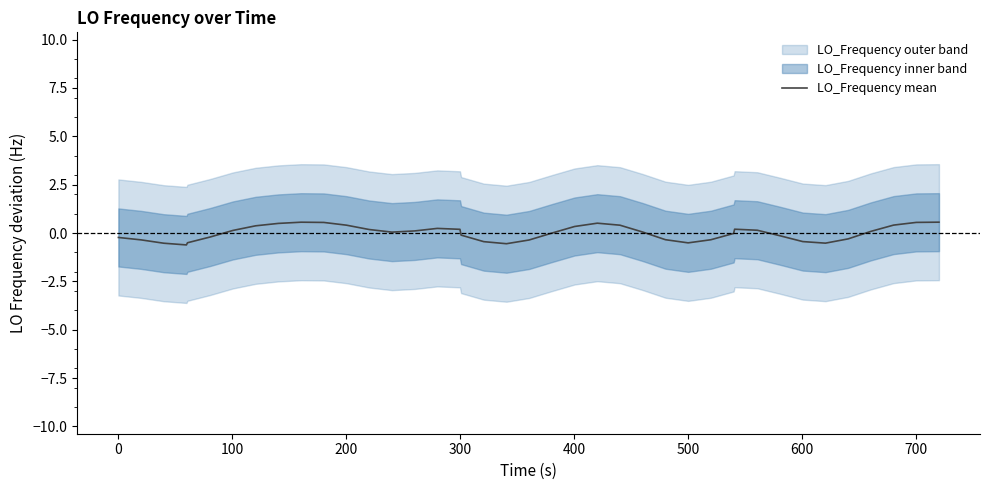

What is the highest value of the LO_Frequency mean series?

0.6